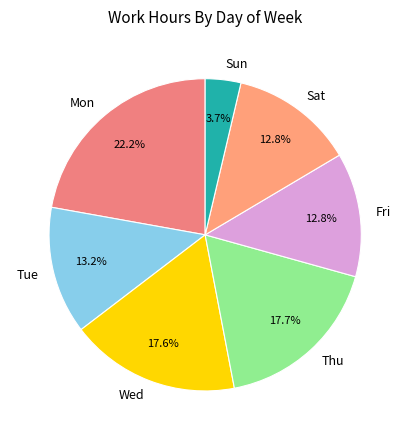

Between Sun and Wed, which is larger?

Wed